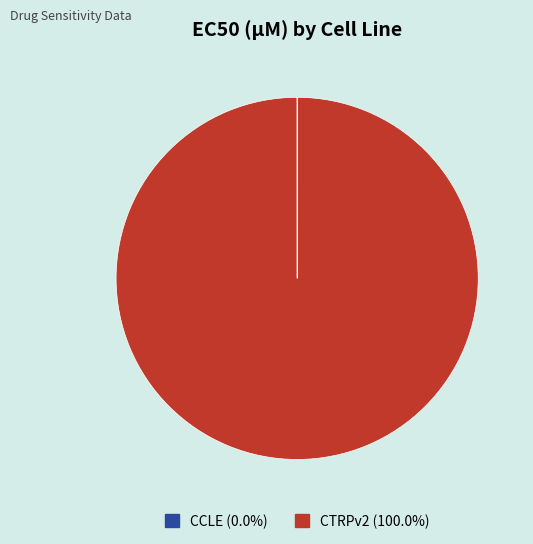

What is the largest slice in the pie chart?

CTRPv2